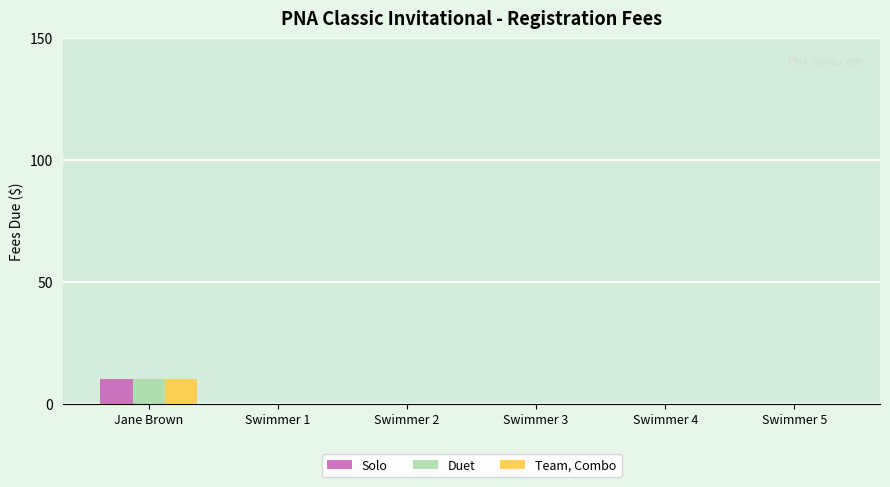

What is the average value of the Solo series?

2